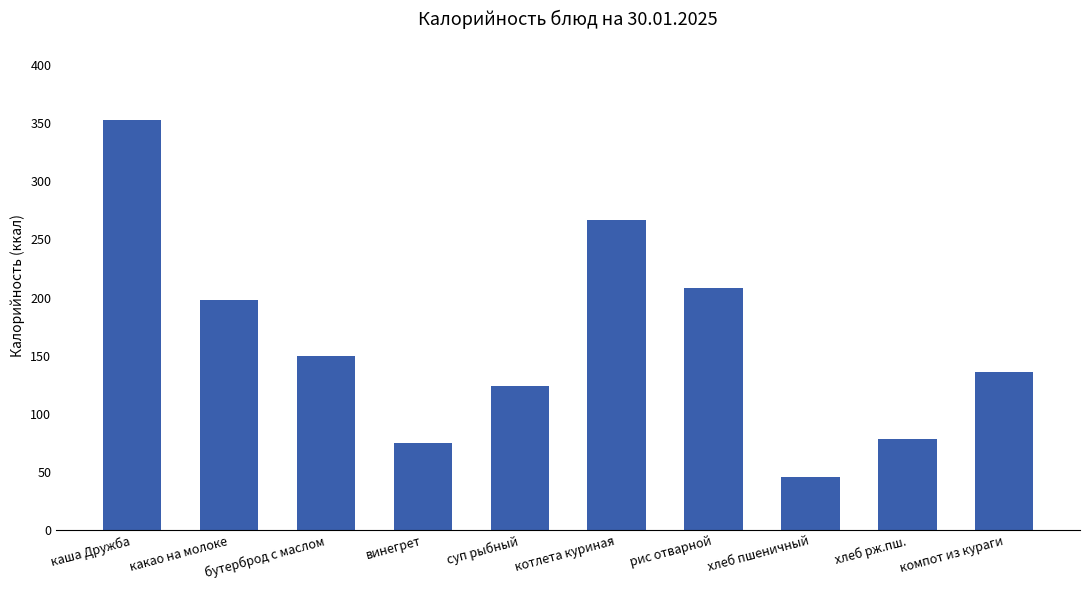

What is the greatest value displayed?

353